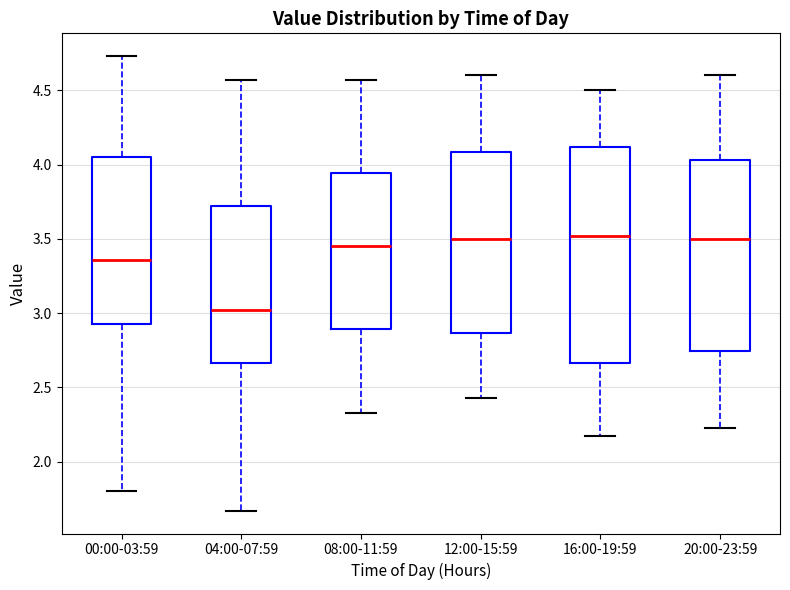

Reading left to right, read every box against the y-axis: the position of its median line, the range the box covers, and the ends of its whiskers. The values are not printed on the chart, so give them approximately, as read against the axis.

00:00-03:59: median 3.35, box 2.95 to 4.05, whiskers 1.80 to 4.75
04:00-07:59: median 3.00, box 2.65 to 3.70, whiskers 1.65 to 4.55
08:00-11:59: median 3.45, box 2.90 to 3.95, whiskers 2.35 to 4.55
12:00-15:59: median 3.50, box 2.85 to 4.10, whiskers 2.45 to 4.60
16:00-19:59: median 3.50, box 2.65 to 4.10, whiskers 2.15 to 4.50
20:00-23:59: median 3.50, box 2.75 to 4.05, whiskers 2.25 to 4.60